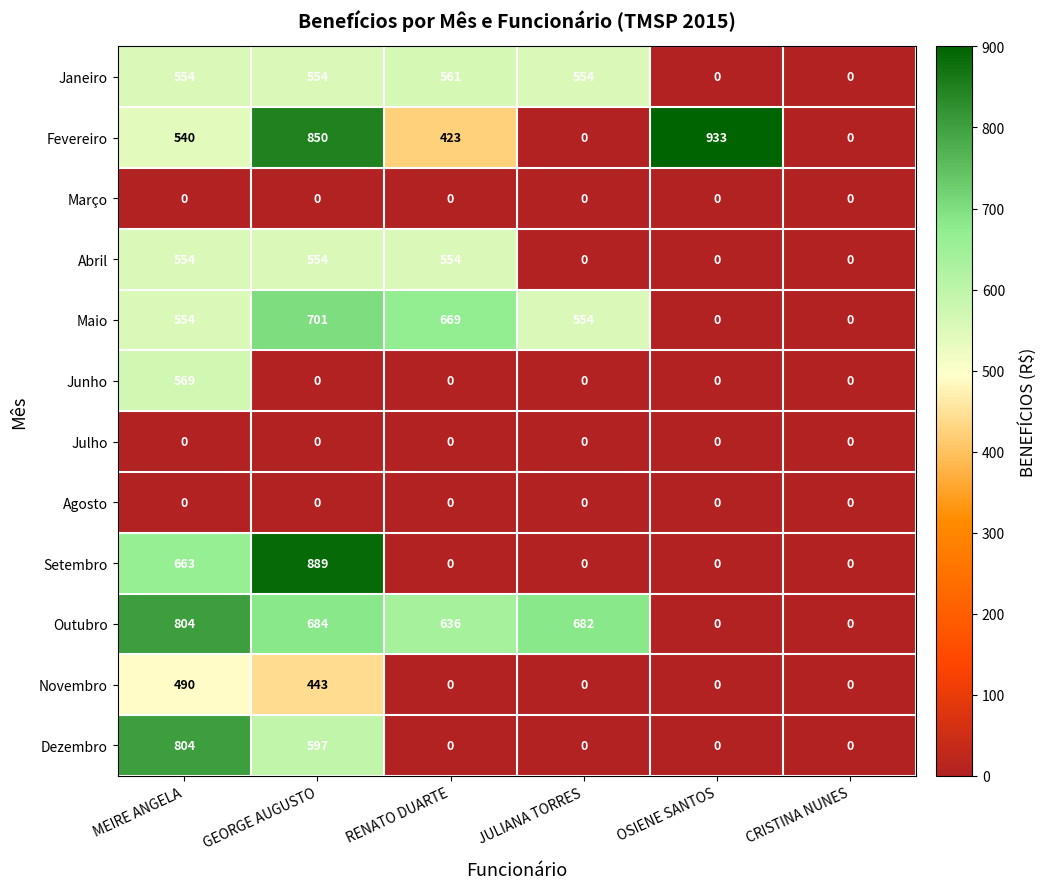

The value of Novembro at JULIANA TORRES is 0. True or false?

True